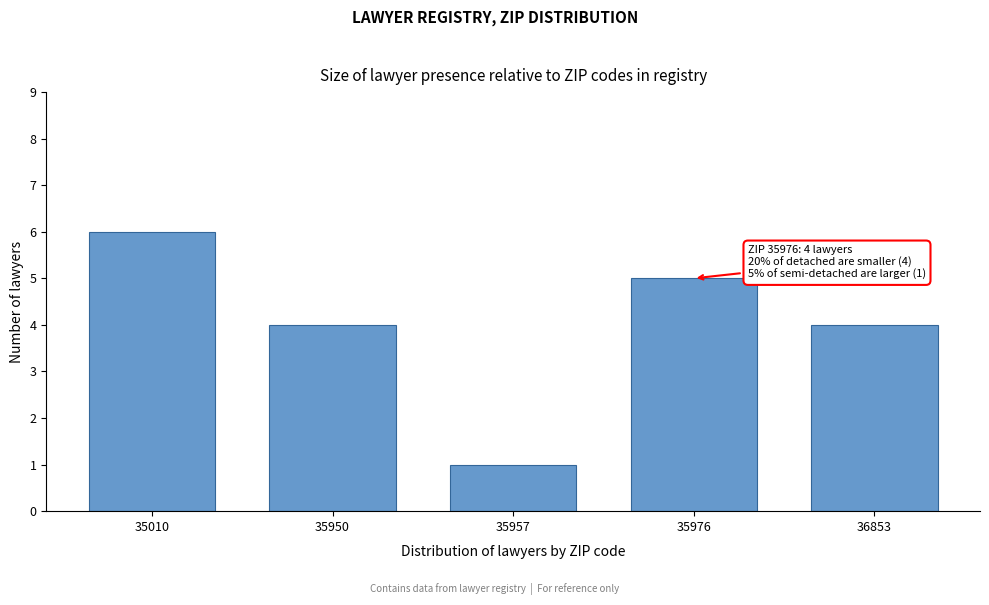

Reading left to right, transcribe all the data shown in this chart.

6	4	1	5	4